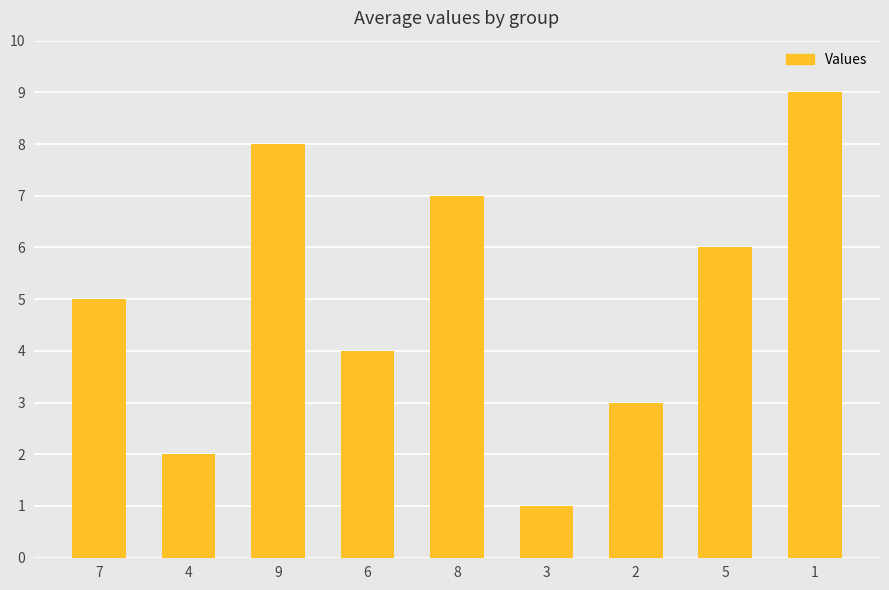

List the labels in order of value, smallest first.

3, 4, 2, 6, 7, 5, 8, 9, 1